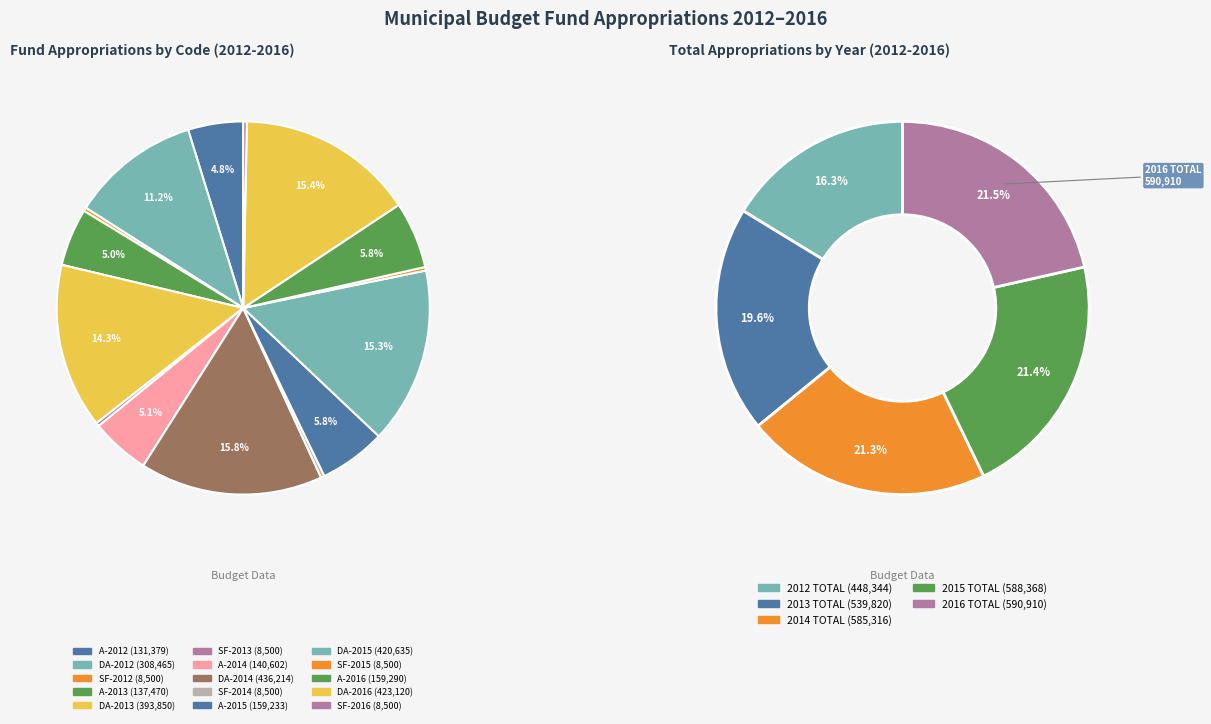

Which slice is the smallest?

SF-2012